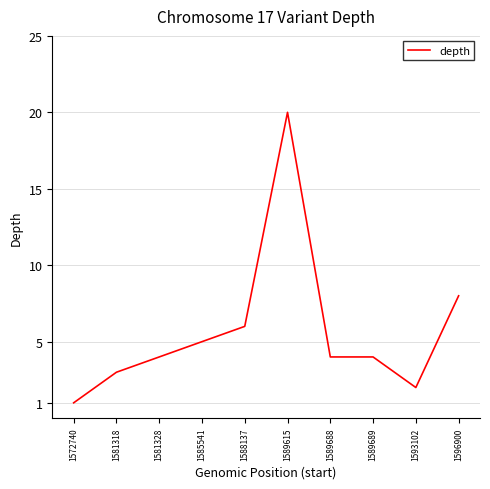

What is the change in value from 1585541 to 1588137?

+1